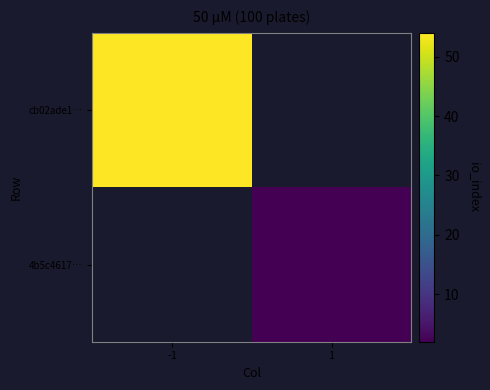

At which category does the chart reach its peak across all series?

-1